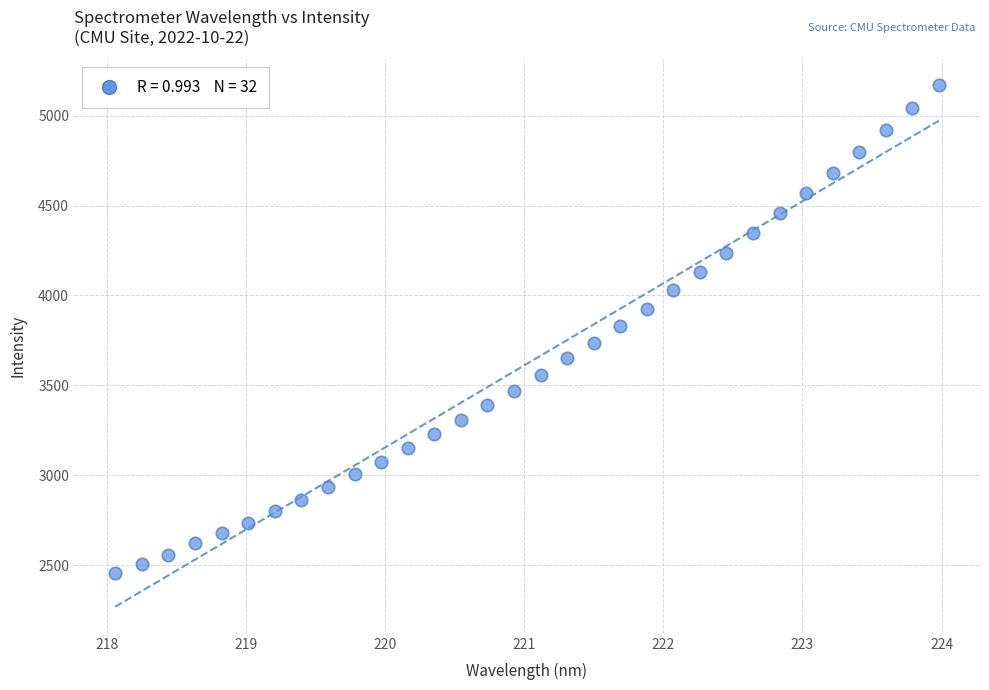

What is the range of Y values (max minus min)?

2714.9